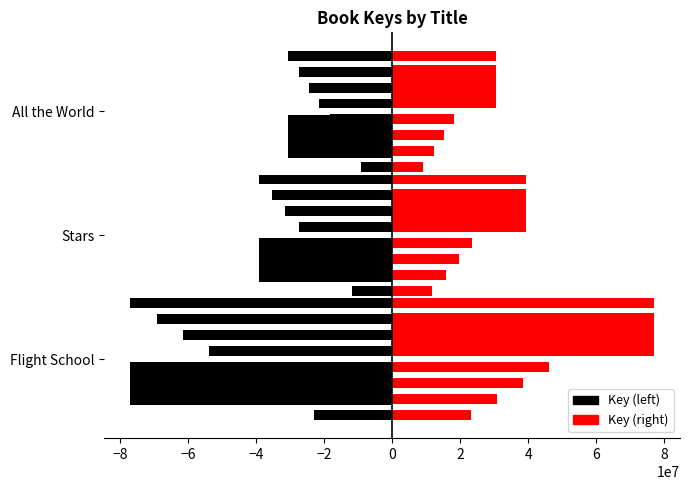

Which series changed the most between −10 and −8?

Key (left)